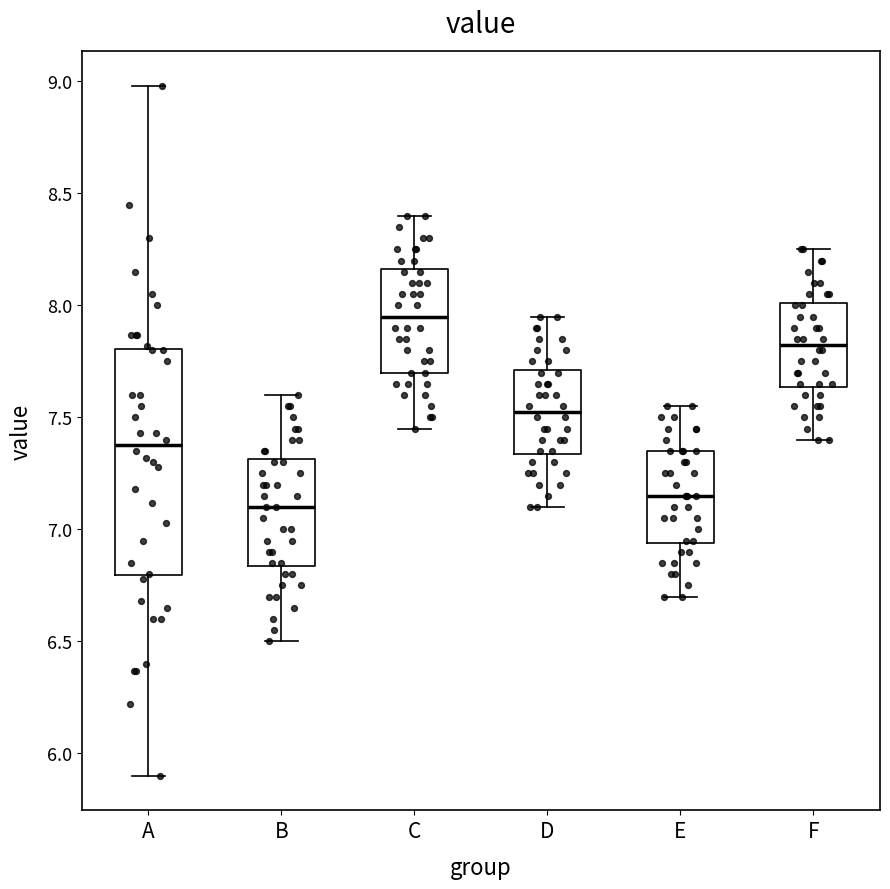

Comparing the boxes themselves (not the whiskers), which one is the tallest?

A